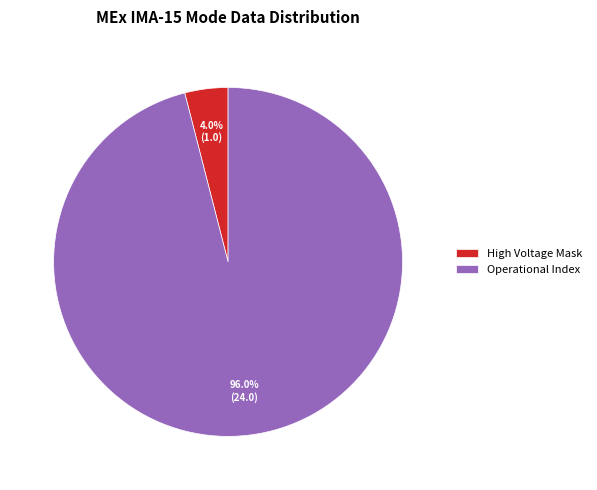

Is there any slice that represents more than half of the pie?

Yes